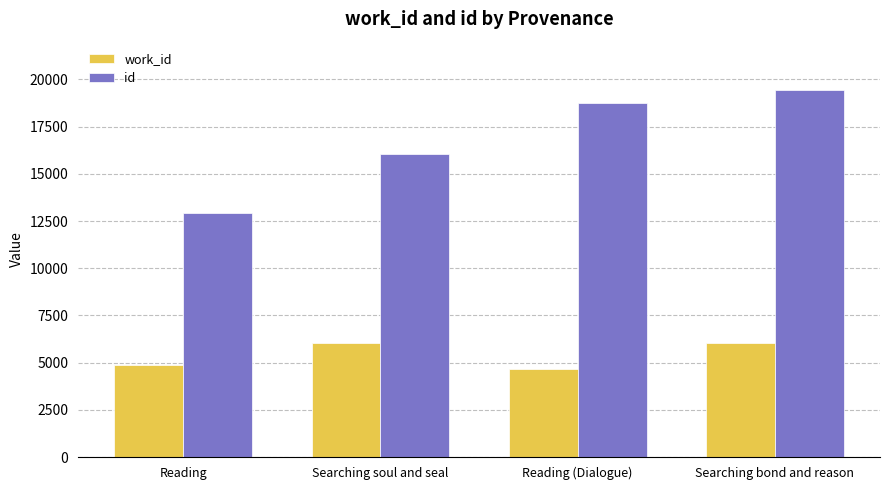

The work_id series shows 6552 at Reading (Dialogue). True or false?

False